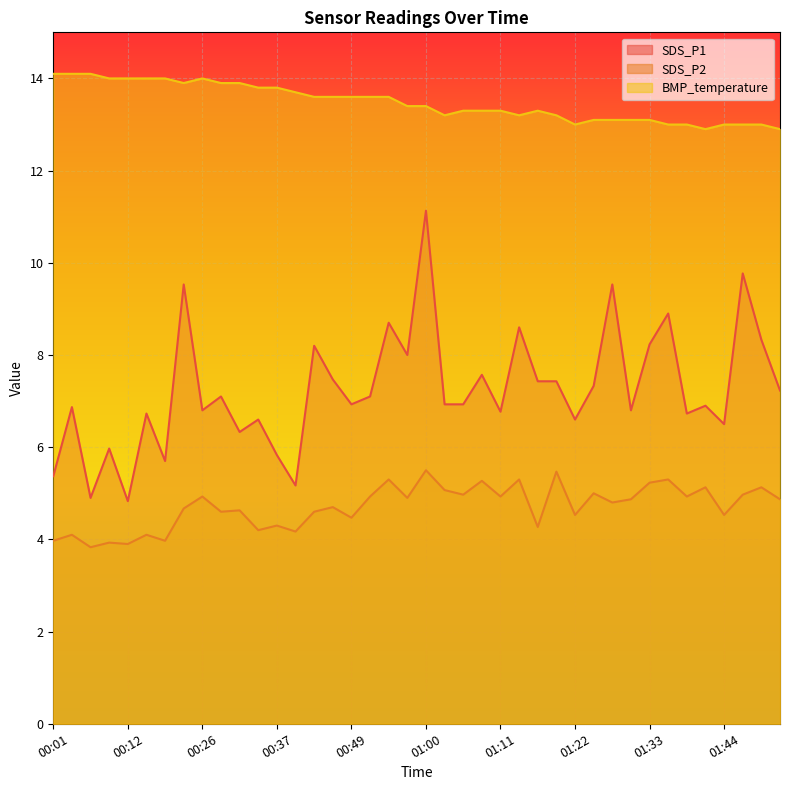

What is the label of the 37th point from the right?

00:09